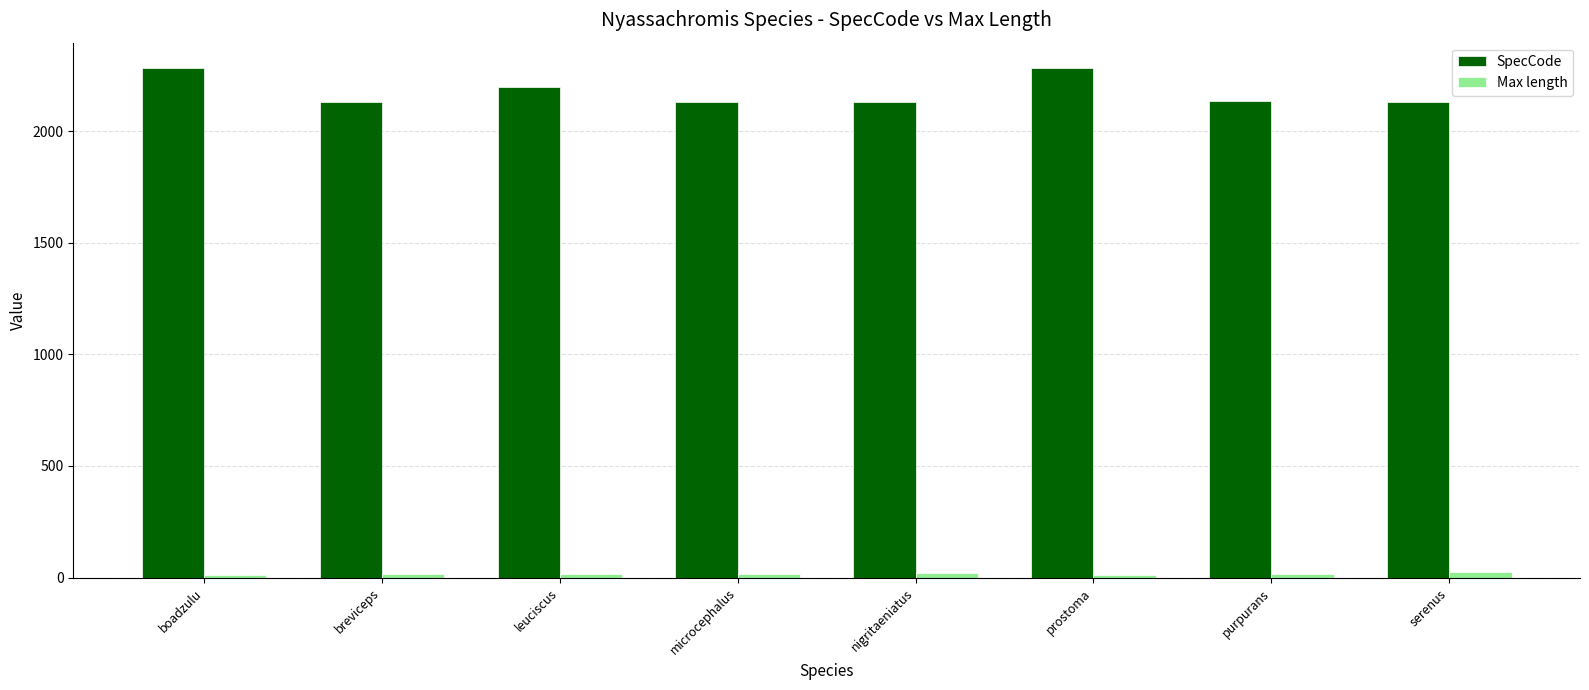

What is the label of the 8th bar from the right?

boadzulu